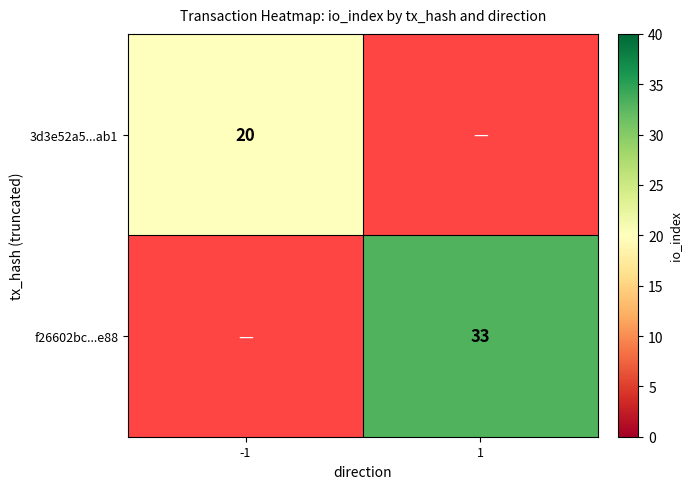

The value of f26602bc...e88 at 1 is 33. True or false?

True